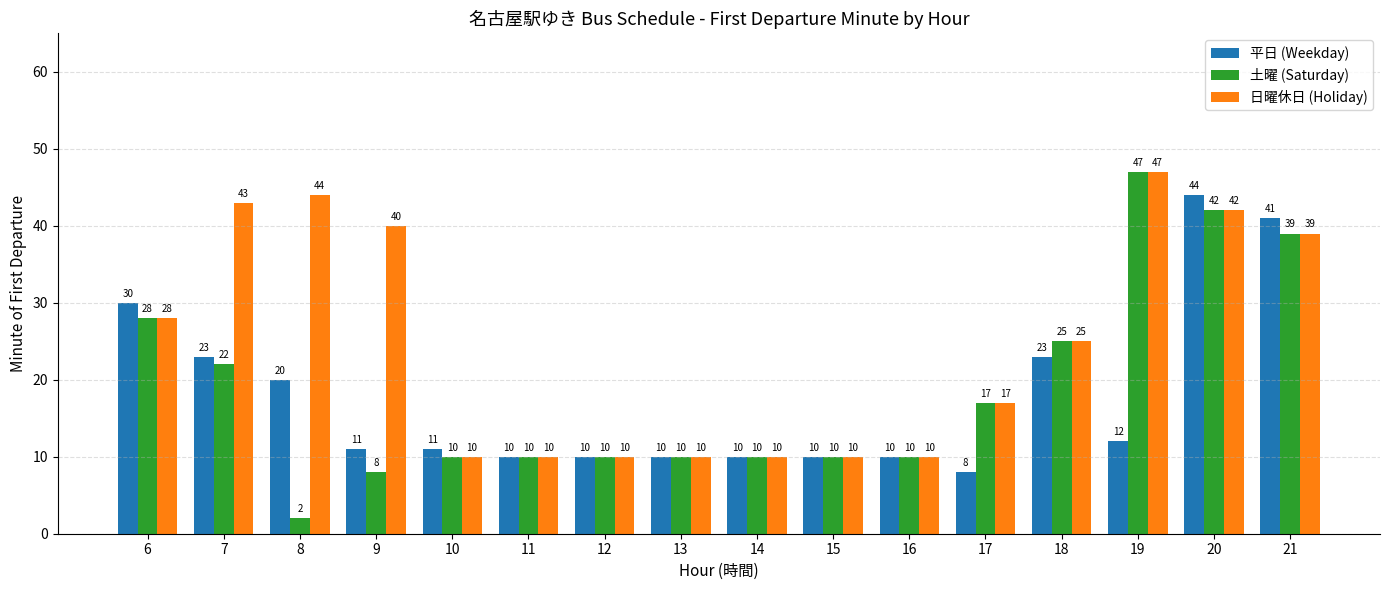

What is the difference between the 日曜休日 (Holiday) values at 12 and 9?

30